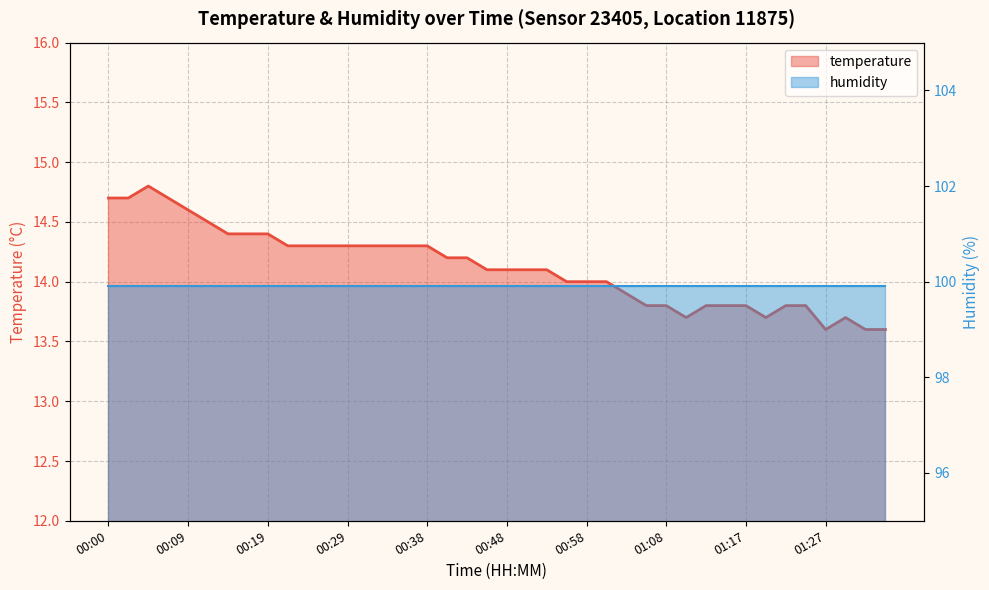

What is the label of the 8th point from the right?

01:17